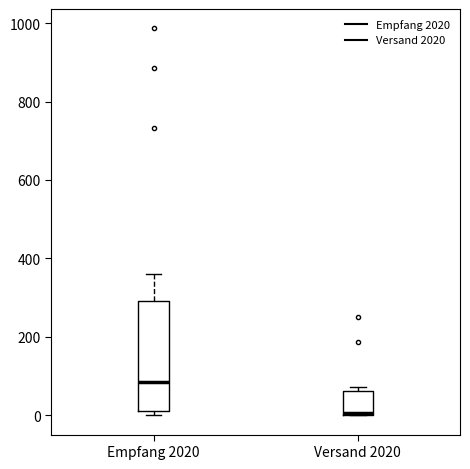

Reading left to right, transcribe this box plot: for each box, give where its median line is, the range the box spans, and where its two whiskers end, as read against the y-axis. The values are not printed on the chart, so give them approximately, as read against the axis.

Empfang 2020: median 80, box 20 to 300, whiskers 0 to 360
Versand 2020: median 0, box 0 to 60, whiskers 0 to 80